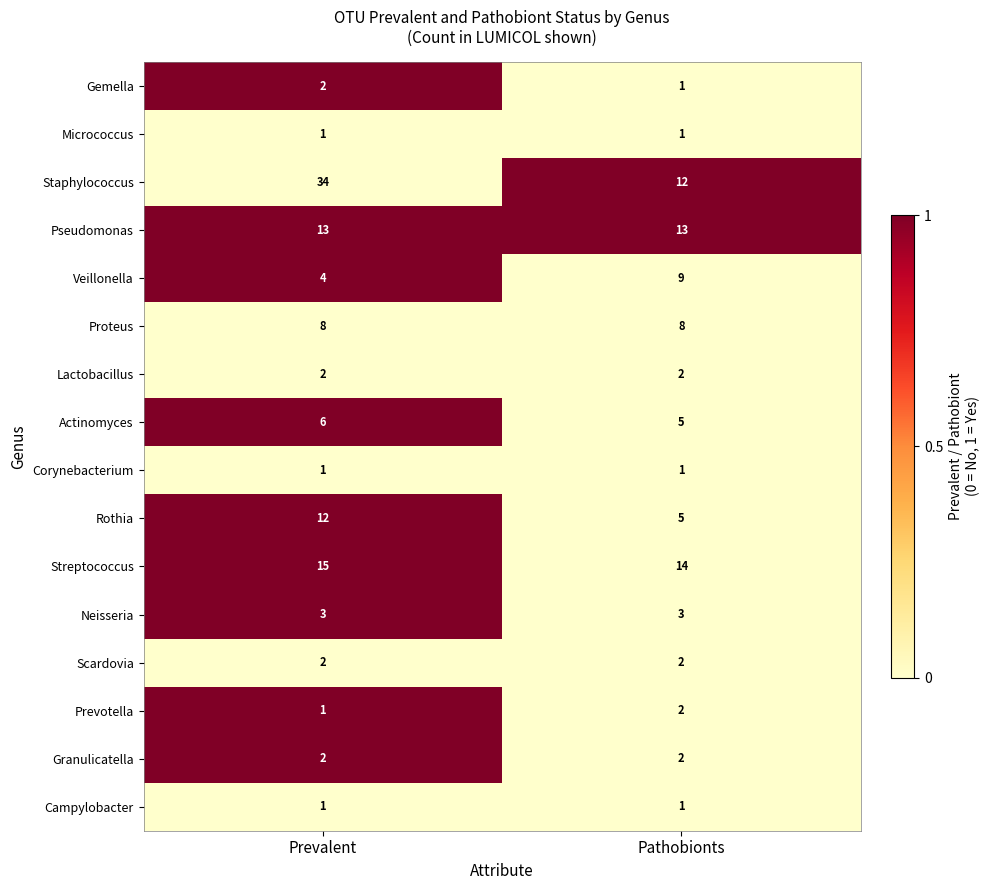

The Corynebacterium series shows 0 at Pathobionts. True or false?

False